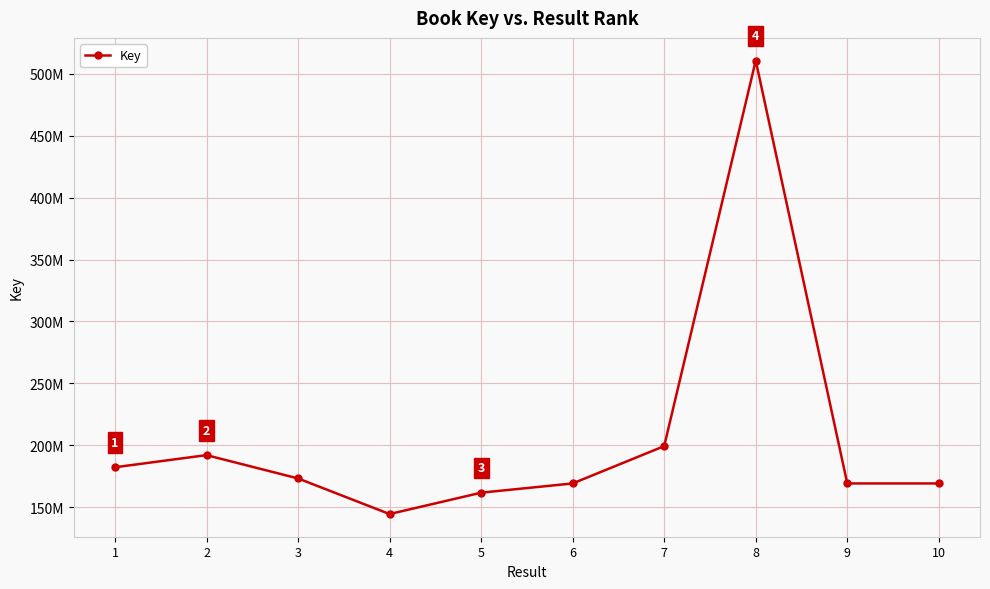

Reading left to right, transcribe all the data shown in this chart.

182255671	192050710	173233420	144478770	161730328	169191165	199323723	510625775	169193475	169193105